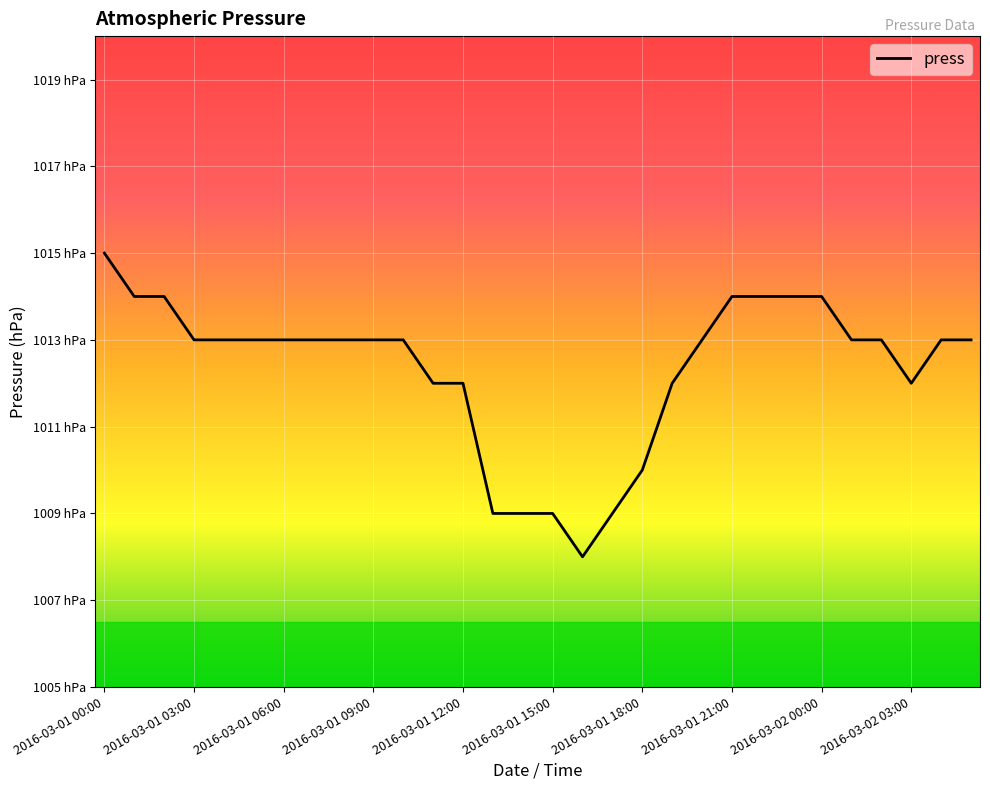

Where is the data nearest to the value 1011?

11